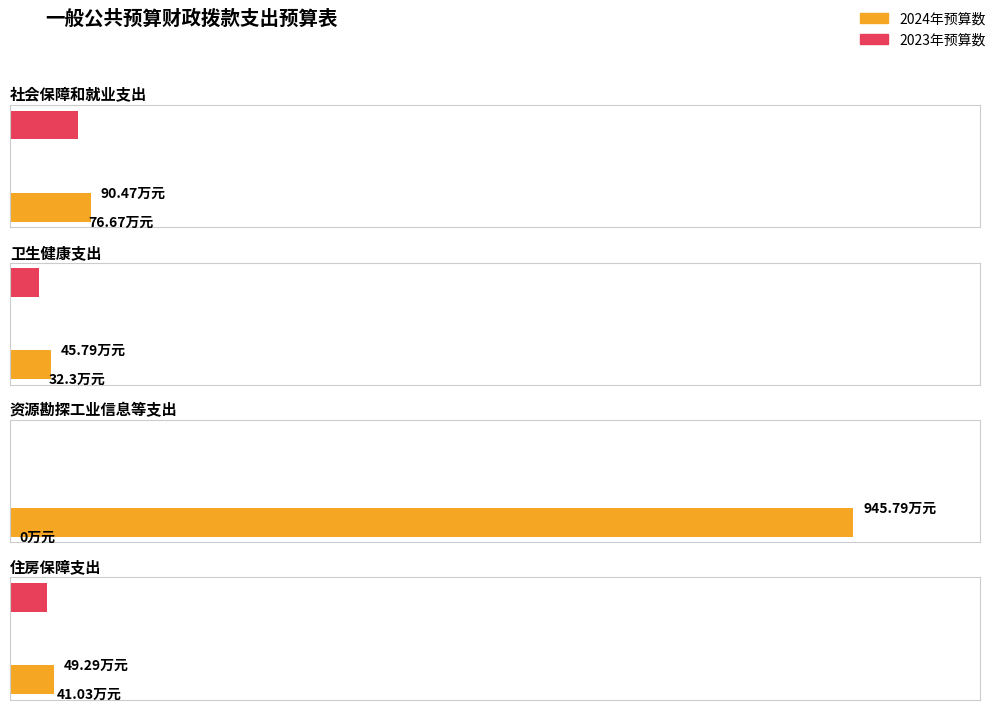

Between 社会保障和就业支出 and 资源勘探工业信息等支出, which series saw the biggest shift?

2024年预算数